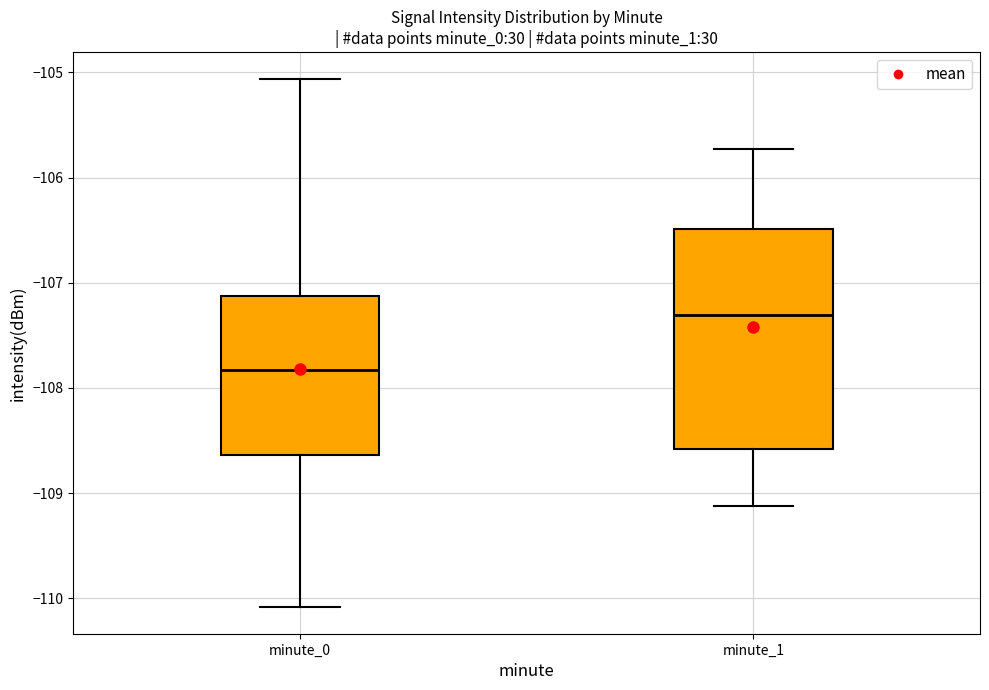

Which box is the tallest, from its lower edge to its upper edge?

minute_1